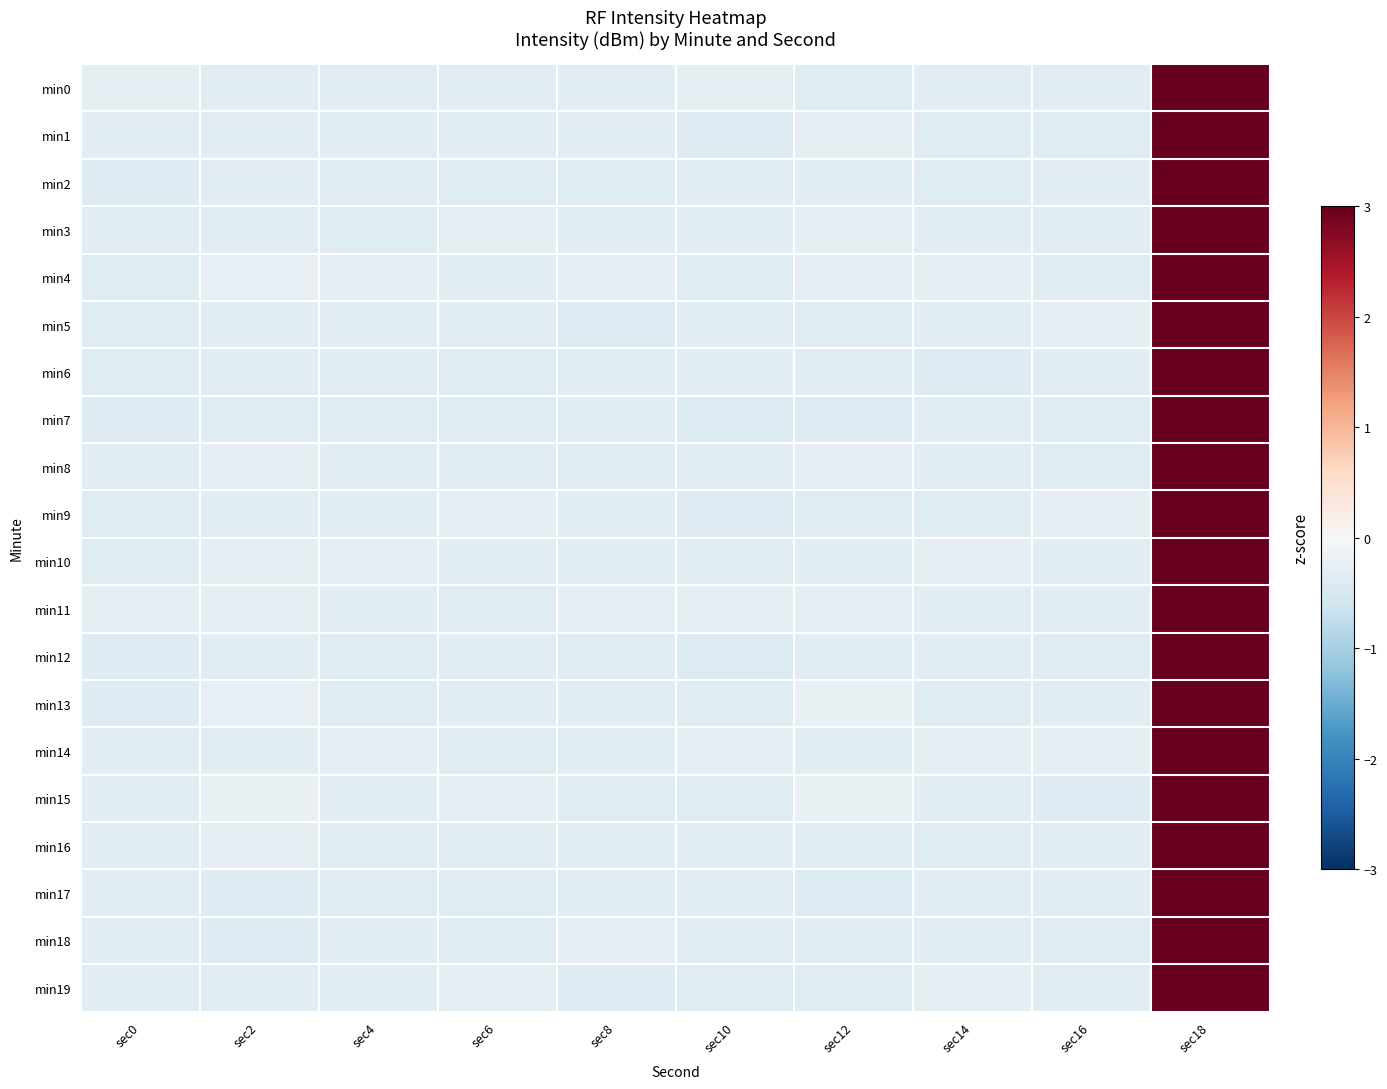

Reading left to right, transcribe all the data shown in this chart.

min0: sec0=-0.3	sec2=-0.3	sec4=-0.3	sec6=-0.3	sec8=-0.3	sec10=-0.3	sec12=-0.4	sec14=-0.3	sec16=-0.3	sec18=3.0
min1: sec0=-0.3	sec2=-0.3	sec4=-0.3	sec6=-0.3	sec8=-0.3	sec10=-0.4	sec12=-0.3	sec14=-0.4	sec16=-0.4	sec18=3.0
min2: sec0=-0.4	sec2=-0.3	sec4=-0.3	sec6=-0.4	sec8=-0.4	sec10=-0.3	sec12=-0.3	sec14=-0.4	sec16=-0.3	sec18=3.0
min3: sec0=-0.3	sec2=-0.3	sec4=-0.4	sec6=-0.3	sec8=-0.3	sec10=-0.3	sec12=-0.3	sec14=-0.3	sec16=-0.4	sec18=3.0
min4: sec0=-0.4	sec2=-0.2	sec4=-0.3	sec6=-0.3	sec8=-0.3	sec10=-0.4	sec12=-0.3	sec14=-0.3	sec16=-0.4	sec18=3.0
min5: sec0=-0.4	sec2=-0.3	sec4=-0.3	sec6=-0.3	sec8=-0.4	sec10=-0.3	sec12=-0.4	sec14=-0.3	sec16=-0.3	sec18=3.0
min6: sec0=-0.4	sec2=-0.3	sec4=-0.4	sec6=-0.4	sec8=-0.3	sec10=-0.3	sec12=-0.3	sec14=-0.4	sec16=-0.3	sec18=3.0
min7: sec0=-0.4	sec2=-0.4	sec4=-0.4	sec6=-0.4	sec8=-0.3	sec10=-0.4	sec12=-0.4	sec14=-0.3	sec16=-0.4	sec18=3.0
min8: sec0=-0.3	sec2=-0.3	sec4=-0.3	sec6=-0.3	sec8=-0.4	sec10=-0.3	sec12=-0.3	sec14=-0.3	sec16=-0.4	sec18=3.0
min9: sec0=-0.4	sec2=-0.3	sec4=-0.3	sec6=-0.3	sec8=-0.3	sec10=-0.4	sec12=-0.4	sec14=-0.4	sec16=-0.3	sec18=3.0
min10: sec0=-0.4	sec2=-0.3	sec4=-0.3	sec6=-0.3	sec8=-0.3	sec10=-0.3	sec12=-0.3	sec14=-0.3	sec16=-0.3	sec18=3.0
min11: sec0=-0.3	sec2=-0.3	sec4=-0.3	sec6=-0.4	sec8=-0.3	sec10=-0.3	sec12=-0.3	sec14=-0.3	sec16=-0.3	sec18=3.0
min12: sec0=-0.4	sec2=-0.3	sec4=-0.4	sec6=-0.3	sec8=-0.4	sec10=-0.4	sec12=-0.3	sec14=-0.3	sec16=-0.4	sec18=3.0
min13: sec0=-0.4	sec2=-0.2	sec4=-0.4	sec6=-0.4	sec8=-0.3	sec10=-0.4	sec12=-0.2	sec14=-0.4	sec16=-0.3	sec18=3.0
min14: sec0=-0.3	sec2=-0.3	sec4=-0.3	sec6=-0.4	sec8=-0.4	sec10=-0.3	sec12=-0.3	sec14=-0.3	sec16=-0.3	sec18=3.0
min15: sec0=-0.3	sec2=-0.2	sec4=-0.3	sec6=-0.3	sec8=-0.4	sec10=-0.4	sec12=-0.2	sec14=-0.4	sec16=-0.4	sec18=3.0
min16: sec0=-0.3	sec2=-0.3	sec4=-0.3	sec6=-0.3	sec8=-0.3	sec10=-0.3	sec12=-0.3	sec14=-0.4	sec16=-0.3	sec18=3.0
min17: sec0=-0.3	sec2=-0.4	sec4=-0.4	sec6=-0.4	sec8=-0.3	sec10=-0.3	sec12=-0.4	sec14=-0.3	sec16=-0.3	sec18=3.0
min18: sec0=-0.3	sec2=-0.4	sec4=-0.3	sec6=-0.4	sec8=-0.3	sec10=-0.3	sec12=-0.3	sec14=-0.3	sec16=-0.4	sec18=3.0
min19: sec0=-0.3	sec2=-0.3	sec4=-0.3	sec6=-0.3	sec8=-0.4	sec10=-0.4	sec12=-0.4	sec14=-0.3	sec16=-0.3	sec18=3.0